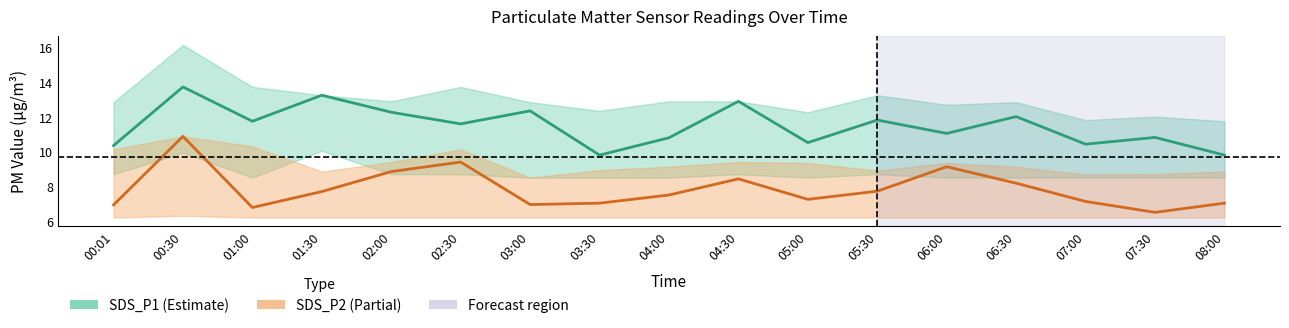

True or false: SDS_P2 has a value of 2.9 at 03:30.

False